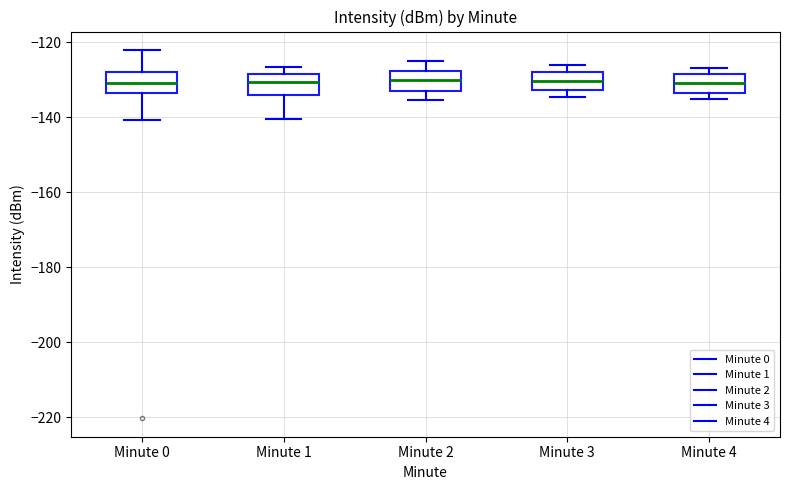

Where is the upper edge of the box for Minute 4 on the y-axis? The values are not printed on the chart, so give them approximately, as read against the axis.

-128